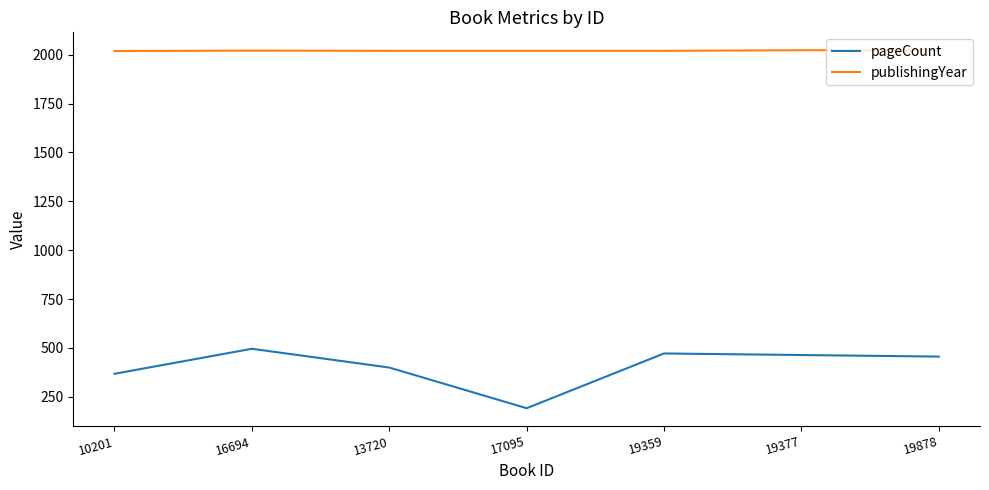

True or false: publishingYear and pageCount intersect in this chart.

False